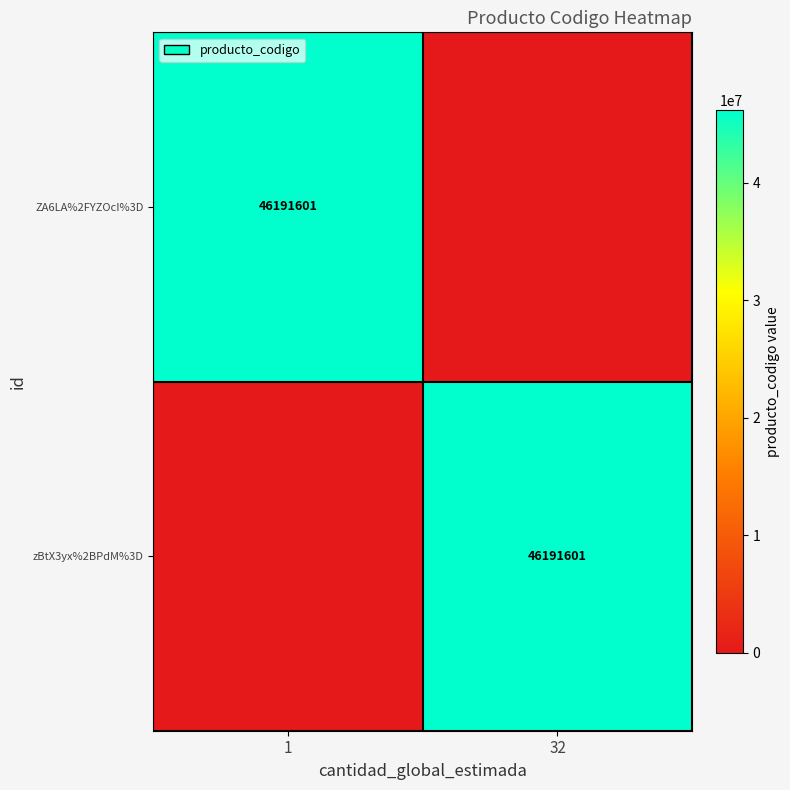

The value of zBtX3yx%2BPdM%3D at 32 is 46191601. True or false?

True